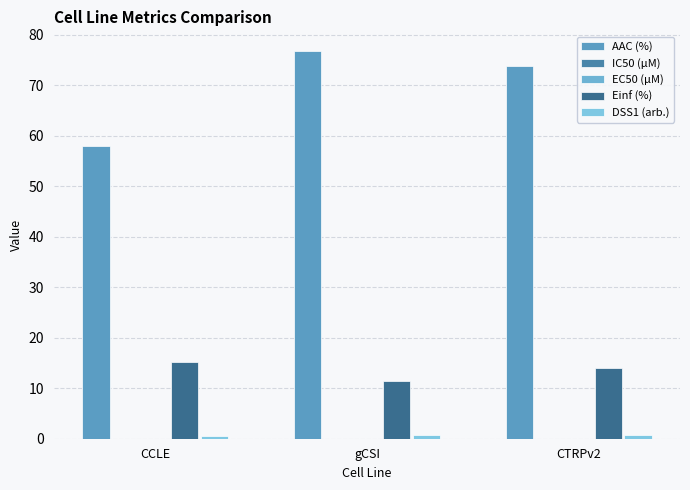

What is the difference between the maximum and minimum values in the Einf (%) series?

3.8